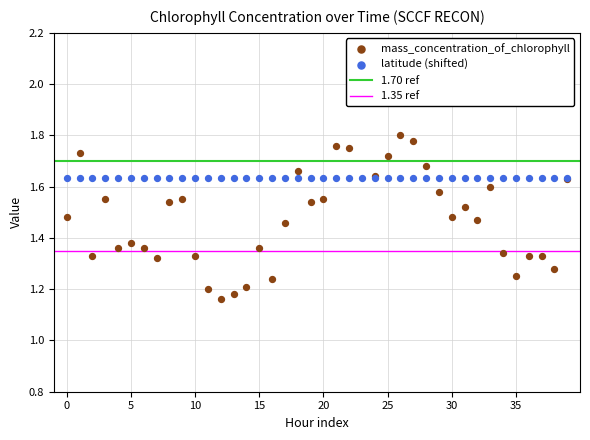

What is the ratio of the value at 2008-07-01T19 to the value at 2008-07-02T12?

1.2